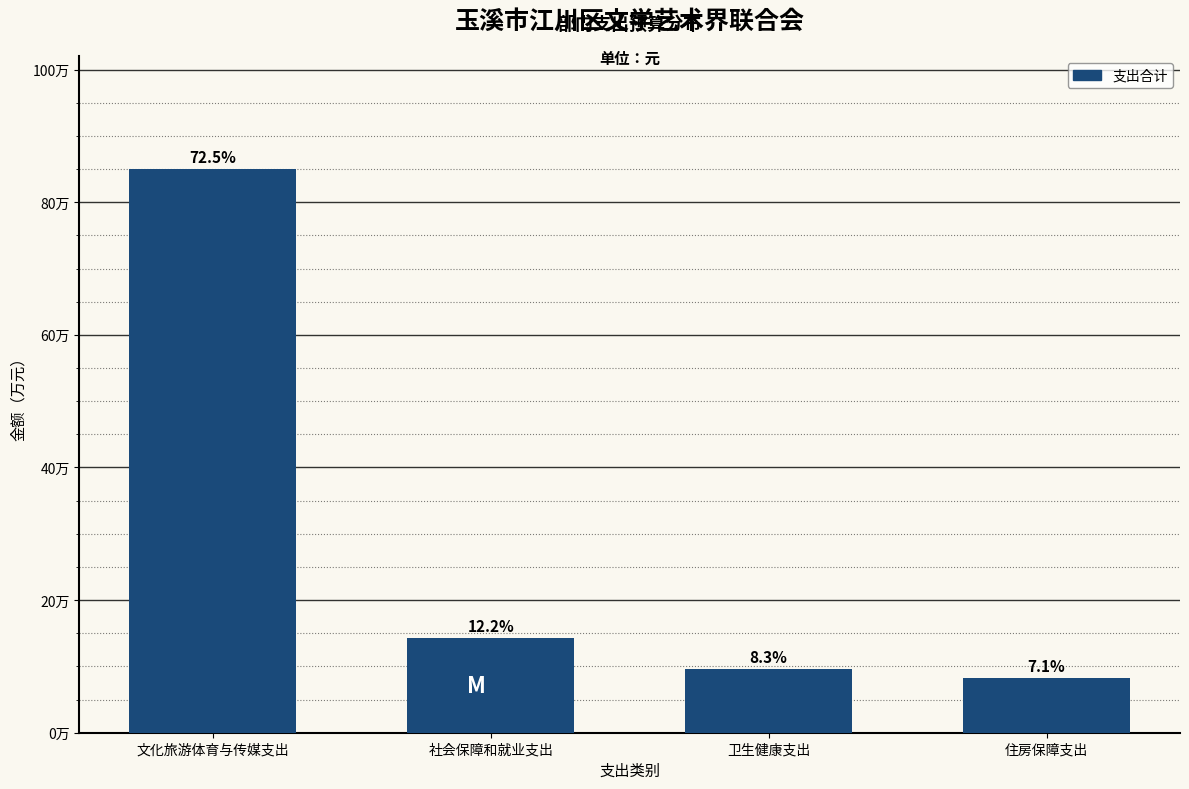

Does the chart contain any negative values?

No